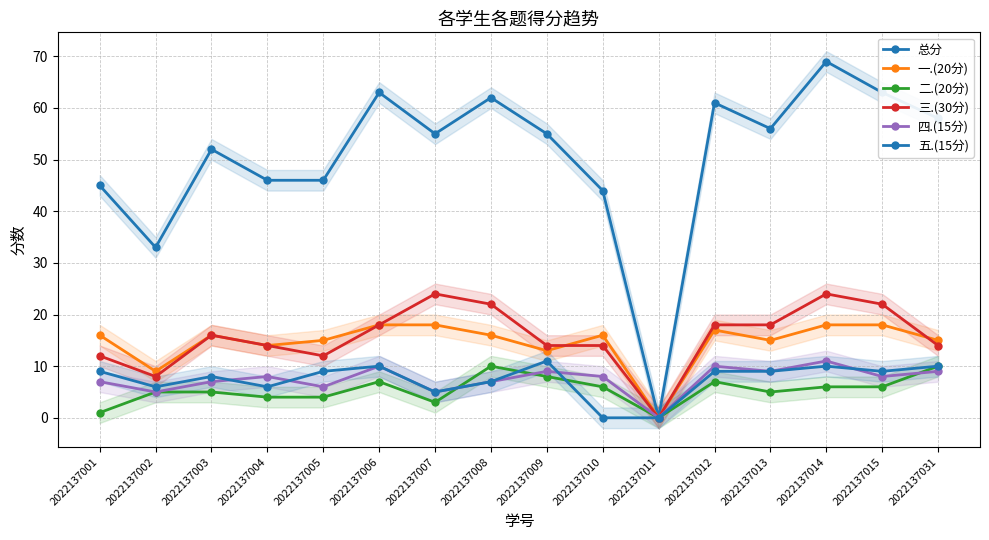

Which has a higher value, 2022137006 or 2022137002?

2022137006